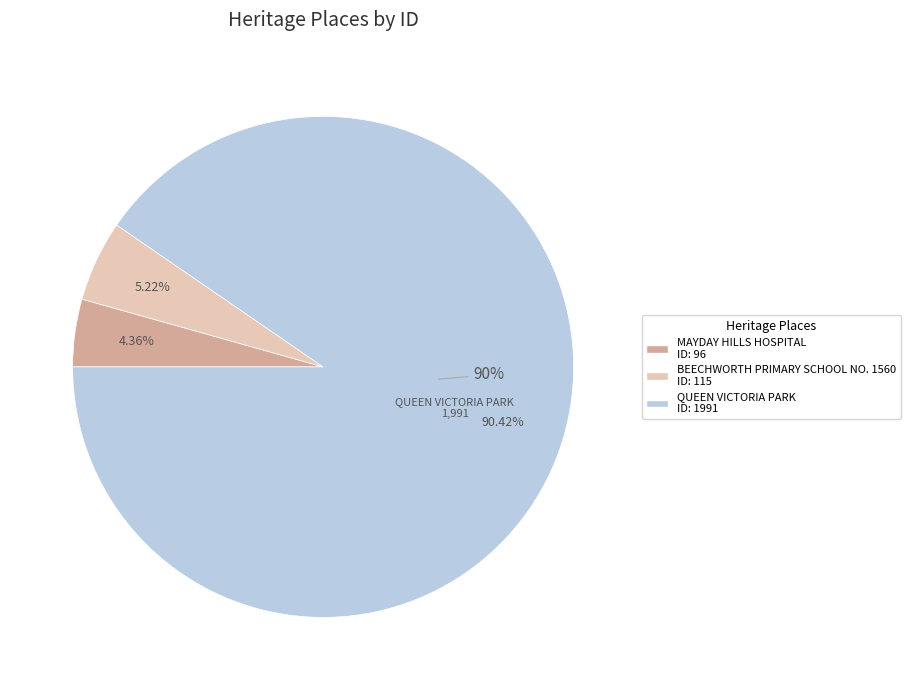

Which category has the smallest portion of the pie?

MAYDAY HILLS HOSPITAL